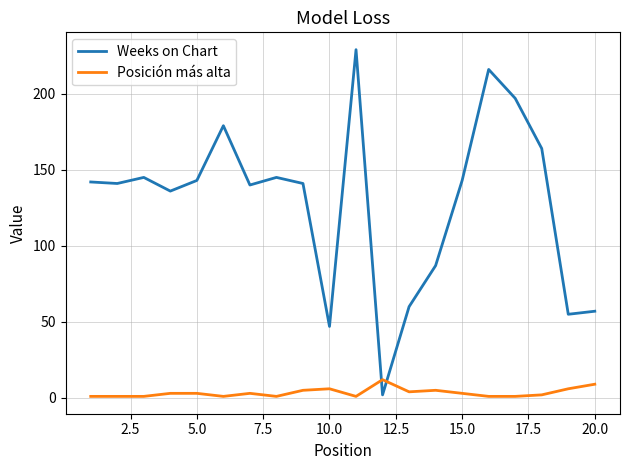

What is the highest value of the Weeks on Chart series?

229